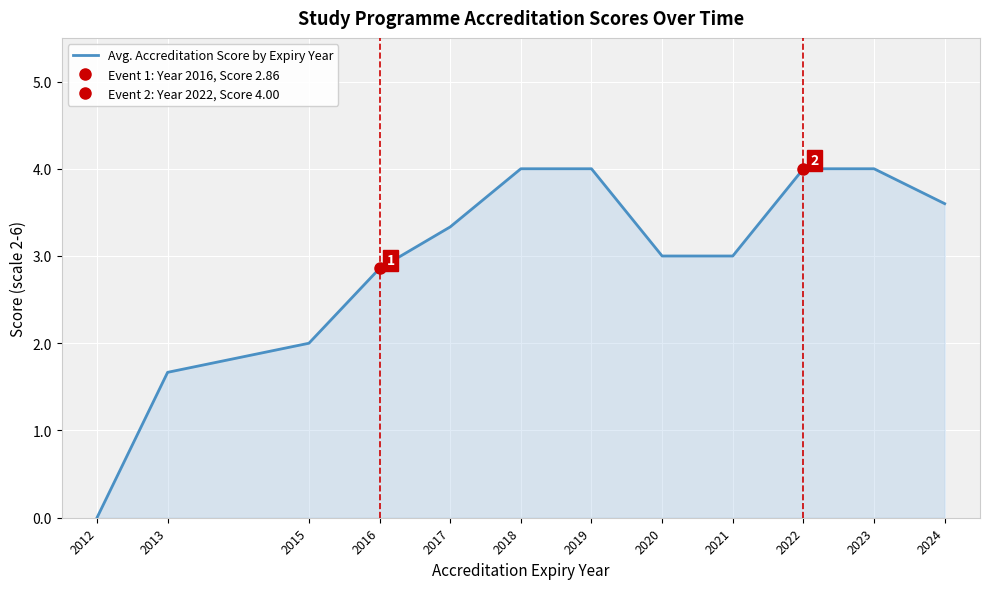

Which label corresponds to the largest value in the chart?

2018